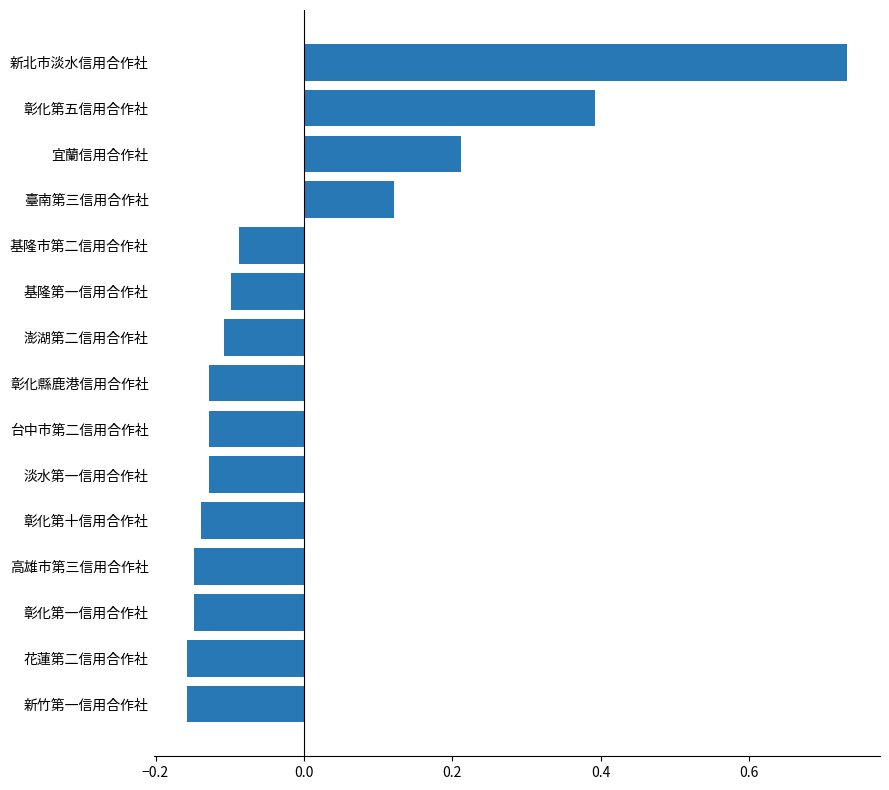

Count the number of categories in the chart.

15